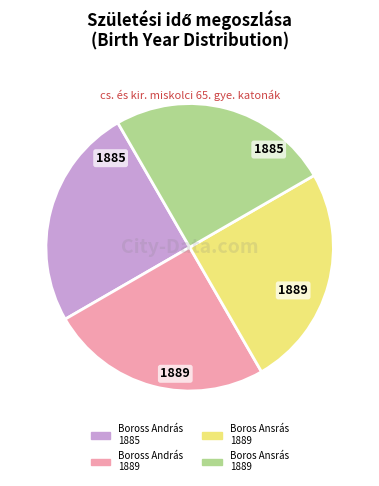

Is there a majority slice in this chart?

No